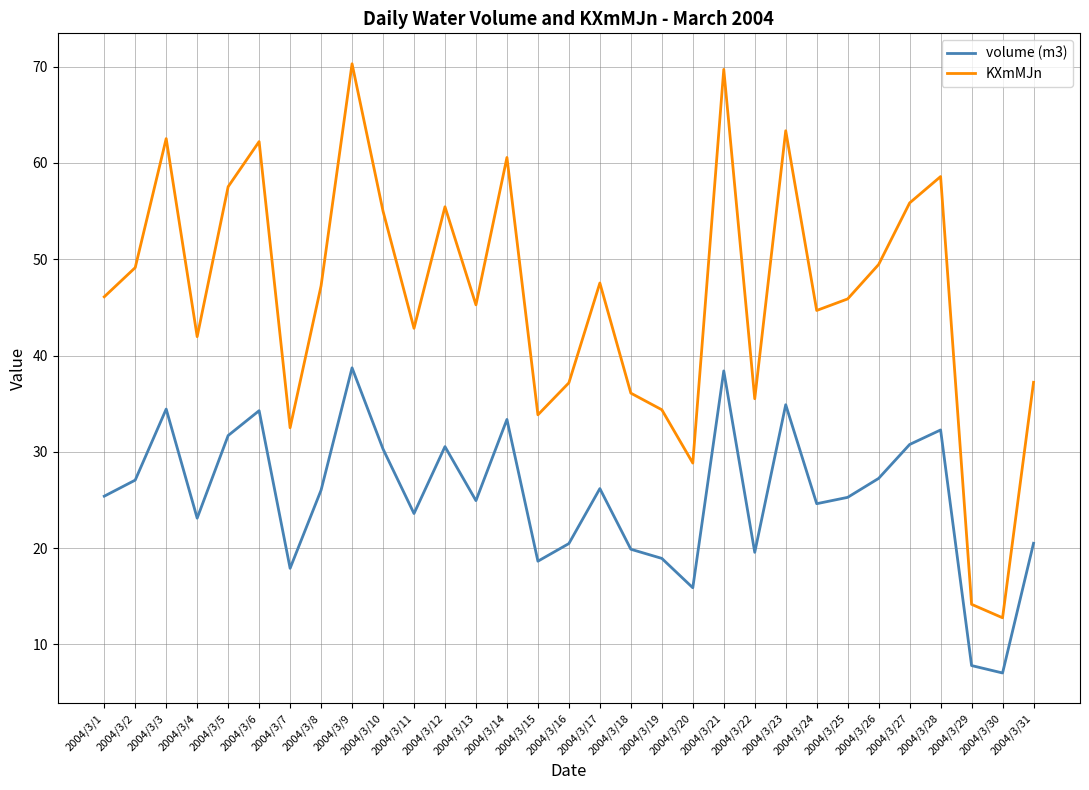

Is the value of volume (m3) at 2004/3/17 greater than the value of KXmMJn at 2004/3/30?

Yes